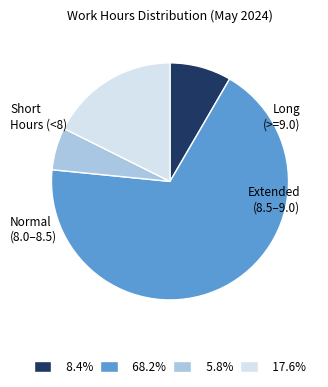

Does any single category account for the majority?

Yes